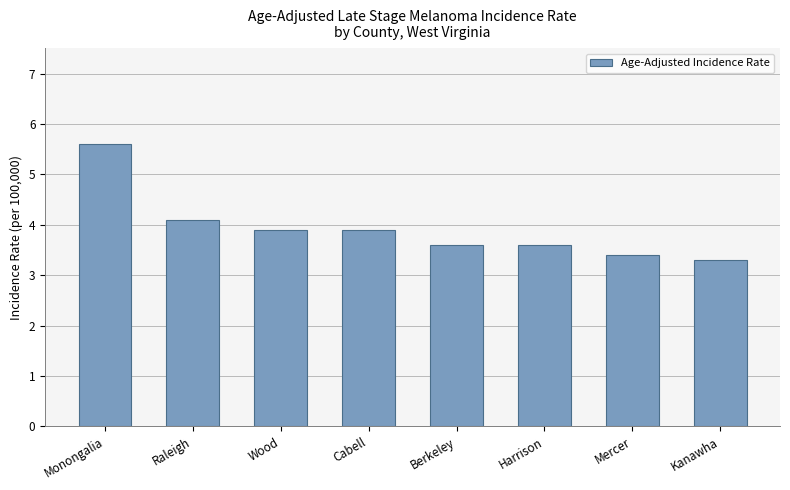

What is the greatest value displayed?

5.6